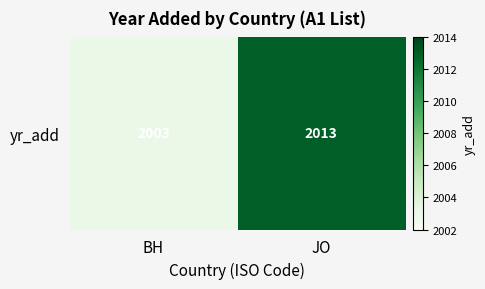

What value does the data have at JO, to the nearest 10?

2010